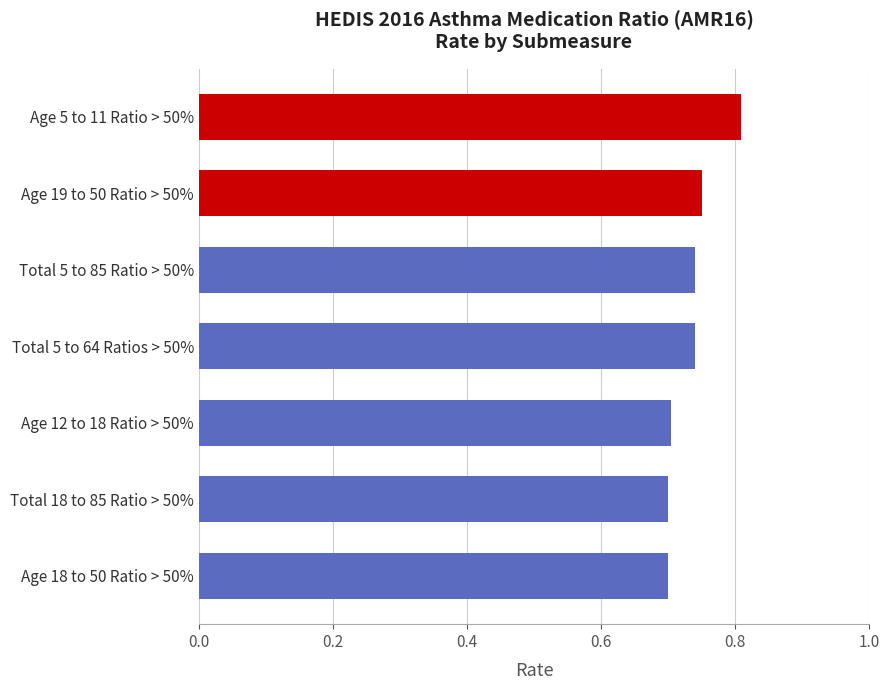

Which has a higher value, Age 5 to 11 Ratio > 50% or Total 5 to 64 Ratios > 50%?

Age 5 to 11 Ratio > 50%